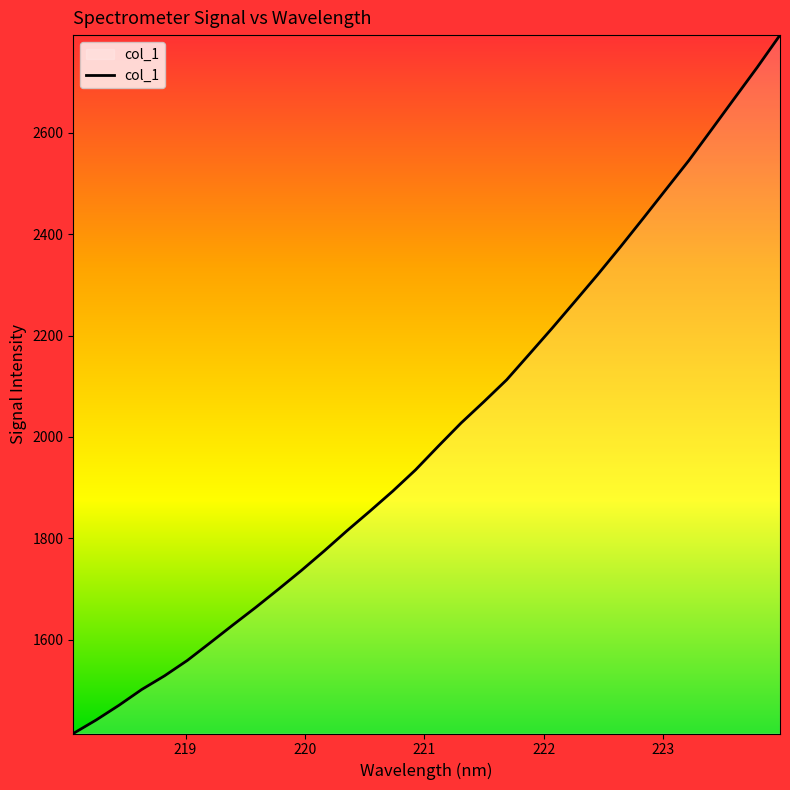

What is the minimum value shown in the chart?

1414.8